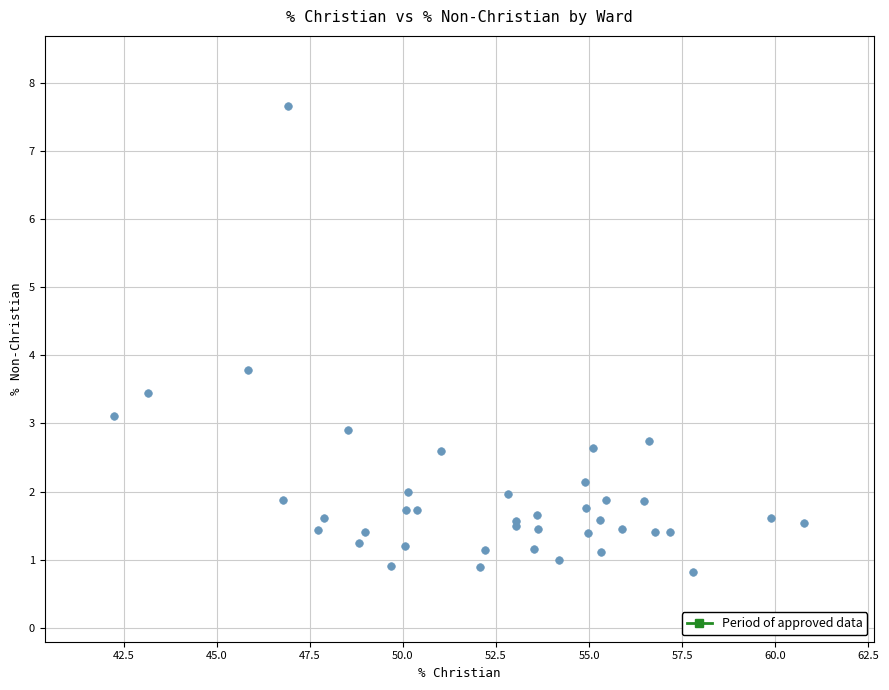

What Y value in the scatter plot is closest to 4?

3.8